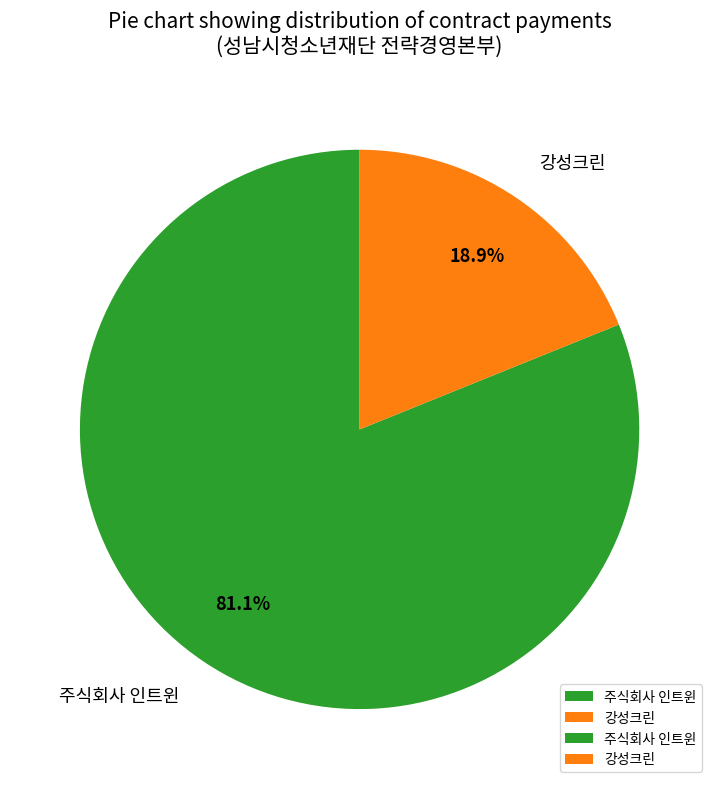

How many slices are in this pie chart?

2